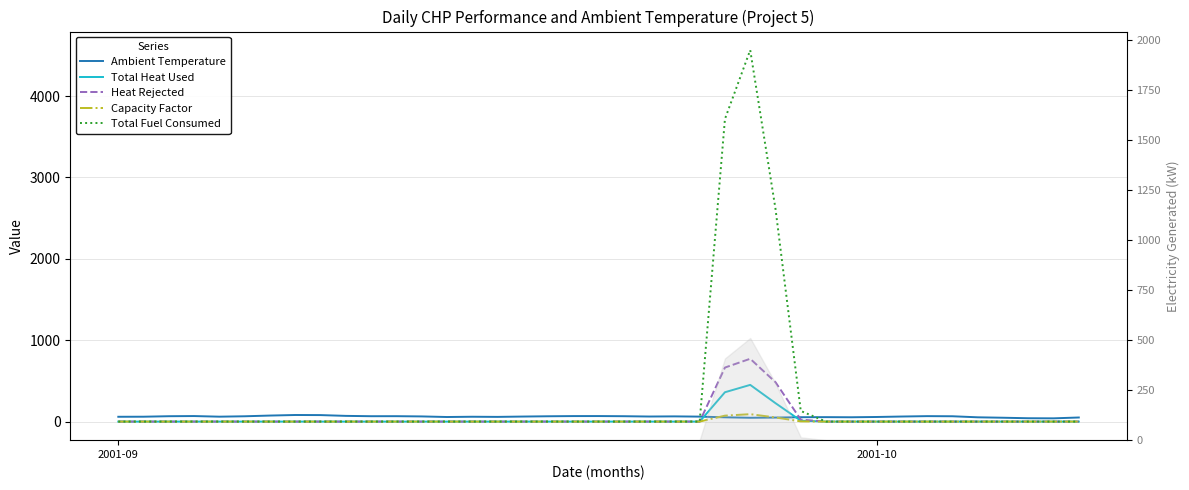

How many interior local peaks does the Ambient Temperature series have?

8